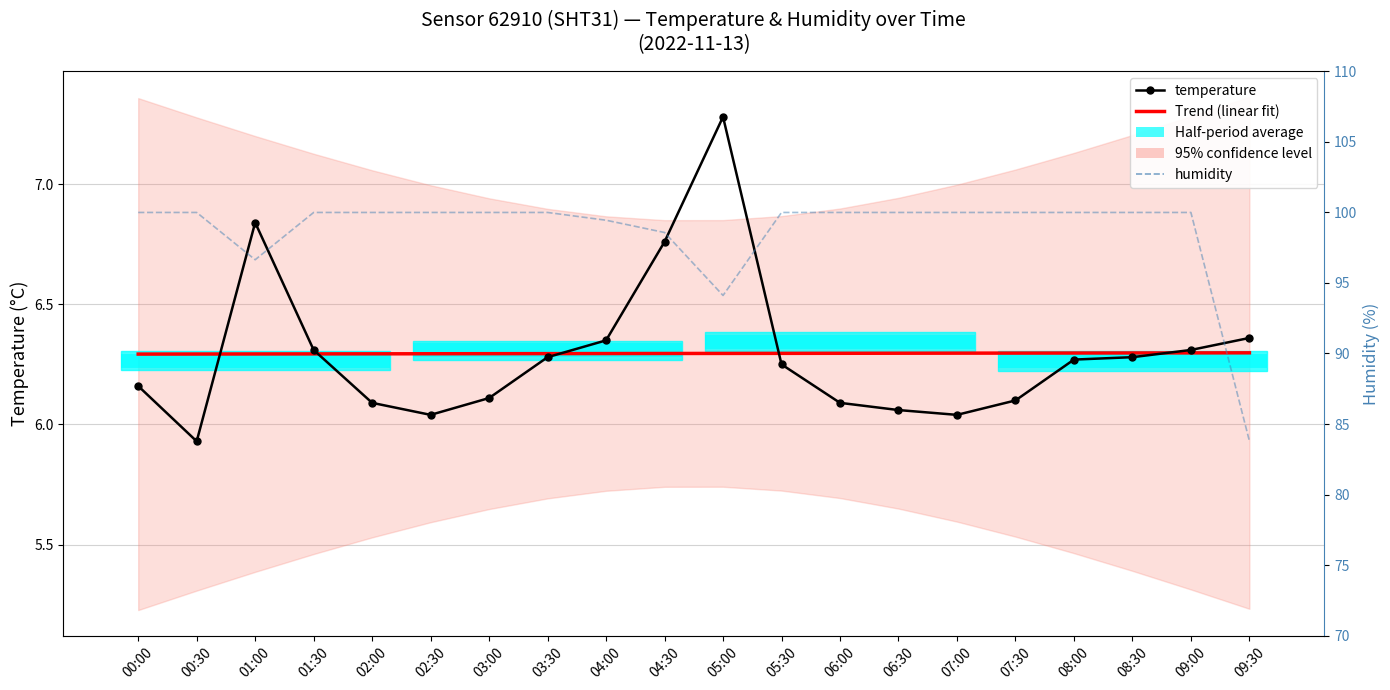

How many Trend (linear fit) values are between 6 and 7?

20